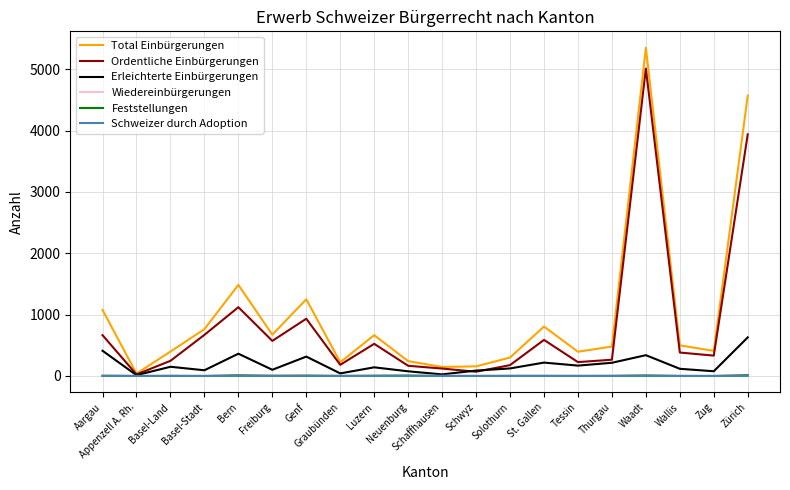

Which series has the largest range (max minus min)?

Total Einbürgerungen